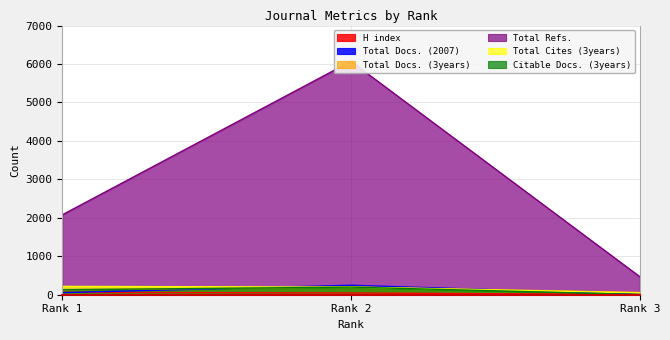

What is the difference between the Total Docs. (2007) values at Rank 2 and Rank 3?

232